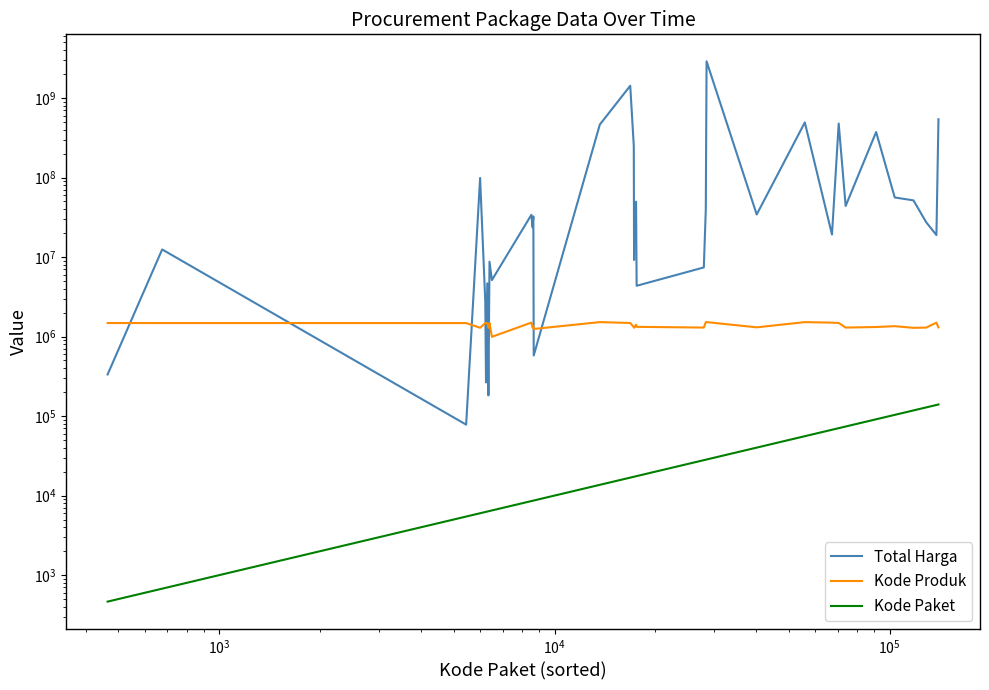

True or false: Kode Paket and Total Harga intersect in this chart.

False